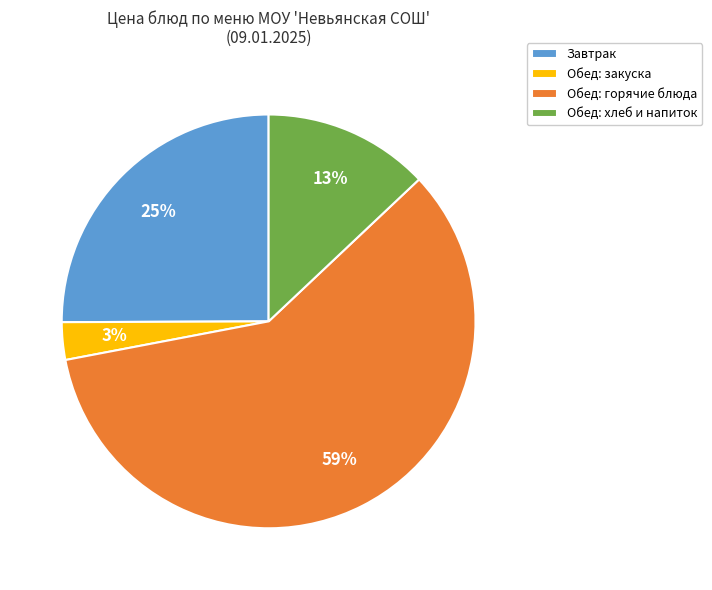

To the nearest percent, what portion does Обед: хлеб и напиток represent?

13%